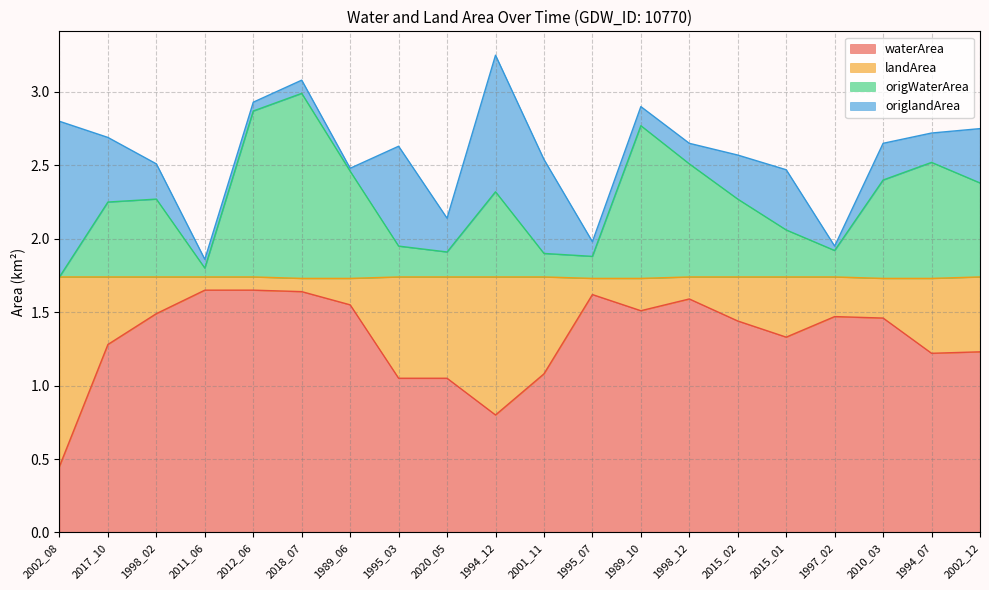

At which category is the sum across all series the highest?

1994_12